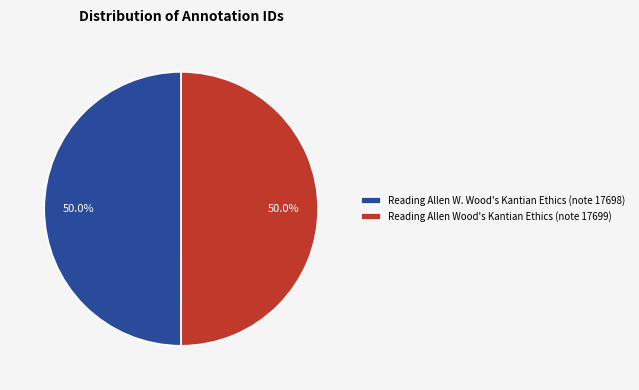

Approximately how many times larger is the value at Reading Allen W. Wood's Kantian Ethics (note 17698) compared to Reading Allen Wood's Kantian Ethics (note 17699)?

1.0